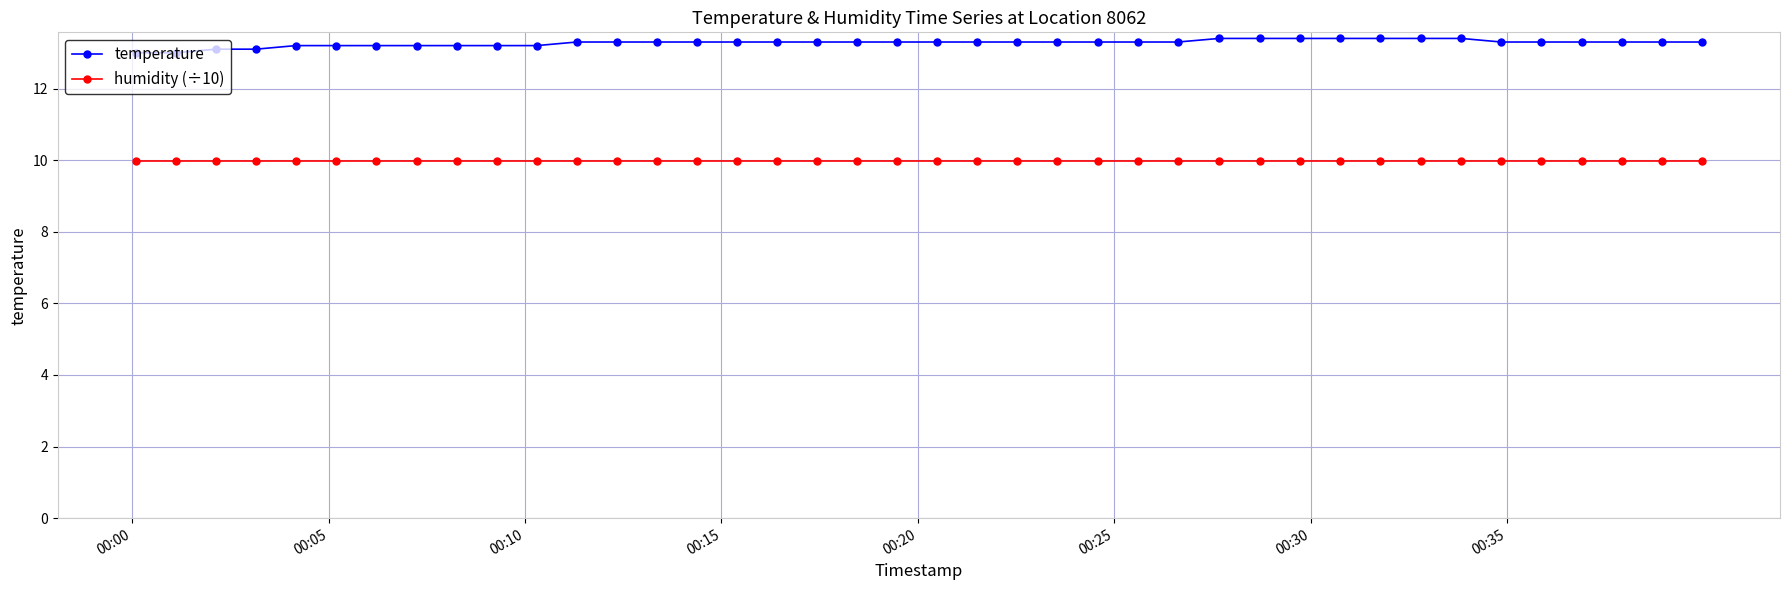

Which series has the widest spread of values?

temperature